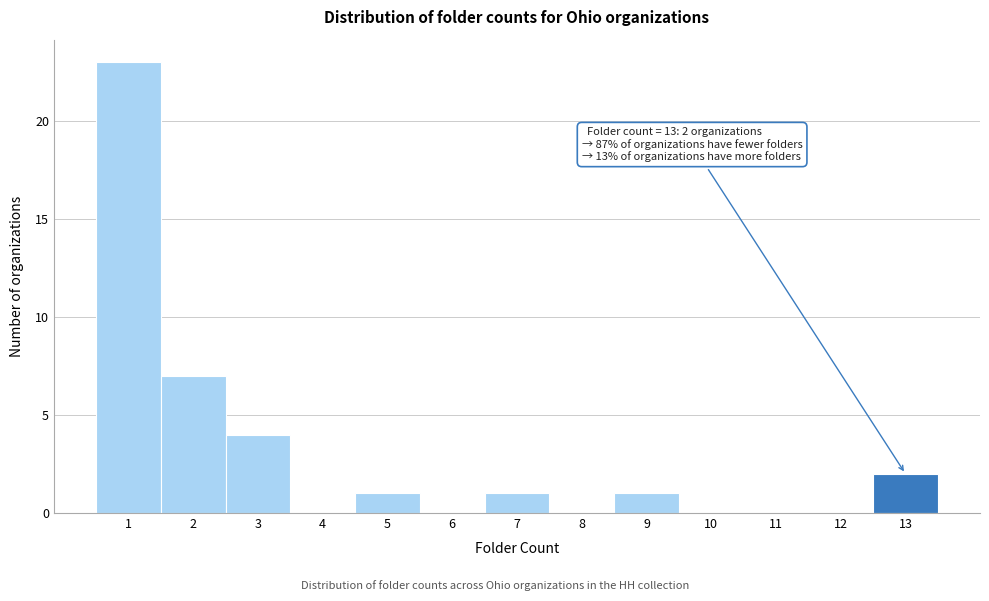

Which range on the x-axis has the tallest bar?

0.5 to 1.5